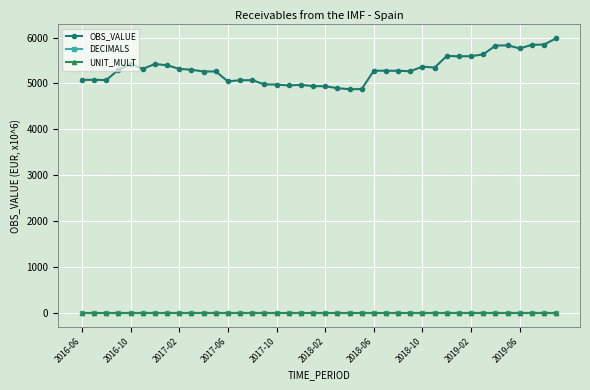

Which series has the largest total across all categories?

OBS_VALUE